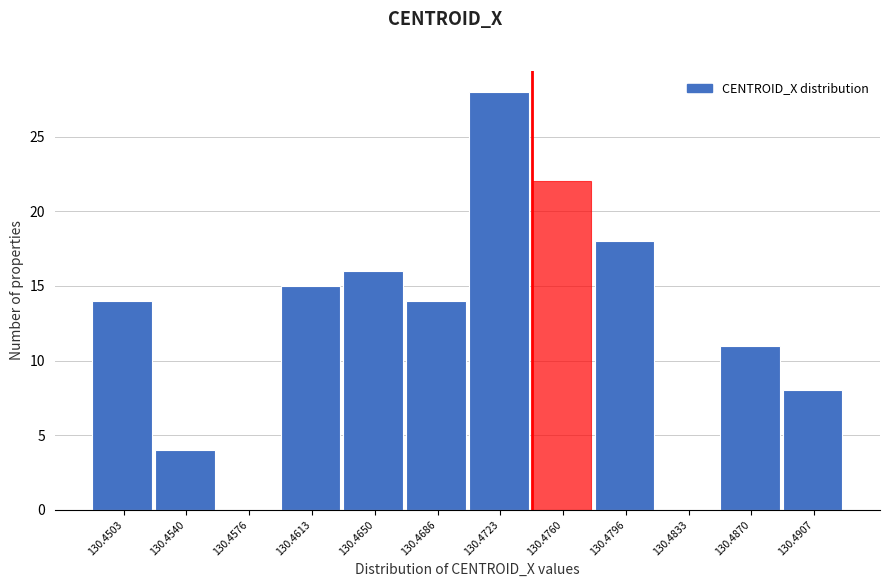

Reading left to right, list all the values displayed in this chart.

130.4503=14	130.4540=4	130.4576=0	130.4613=15	130.4650=16	130.4686=14	130.4723=28	130.4760=22	130.4796=18	130.4833=0	130.4870=11	130.4907=8